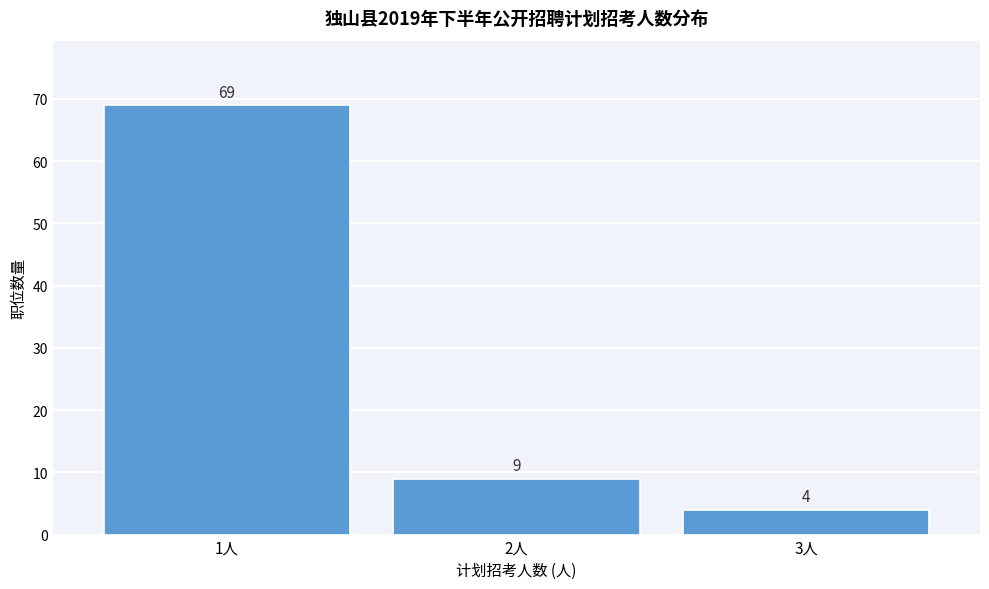

Reading right to left, extract all data points from this chart.

4	9	69